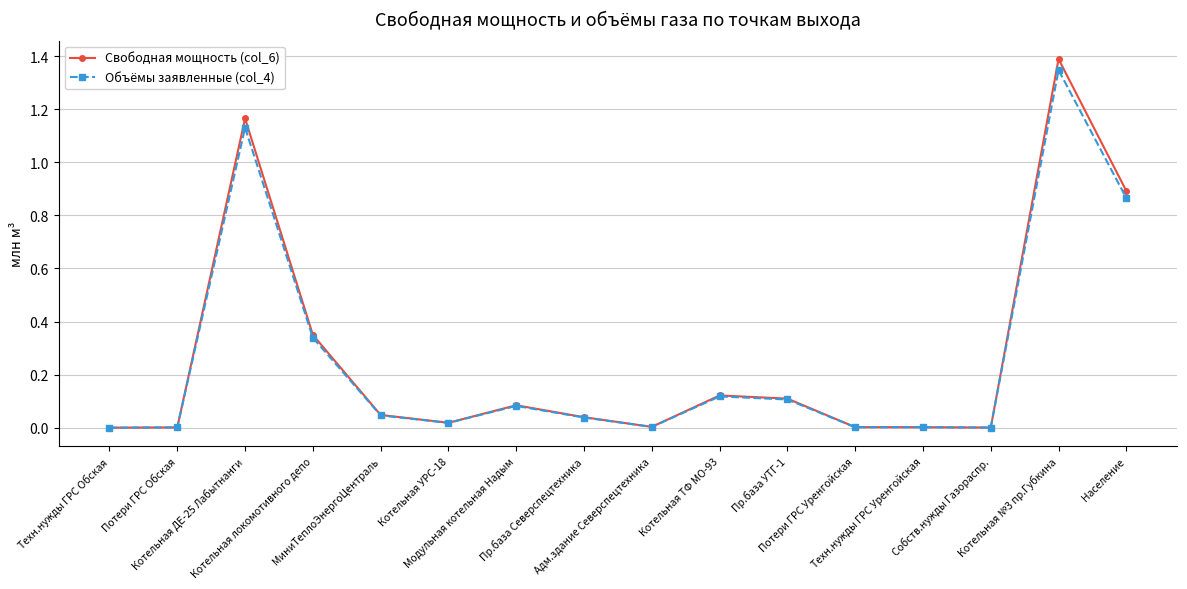

Which series has the widest spread of values?

Свободная мощность (col_6)